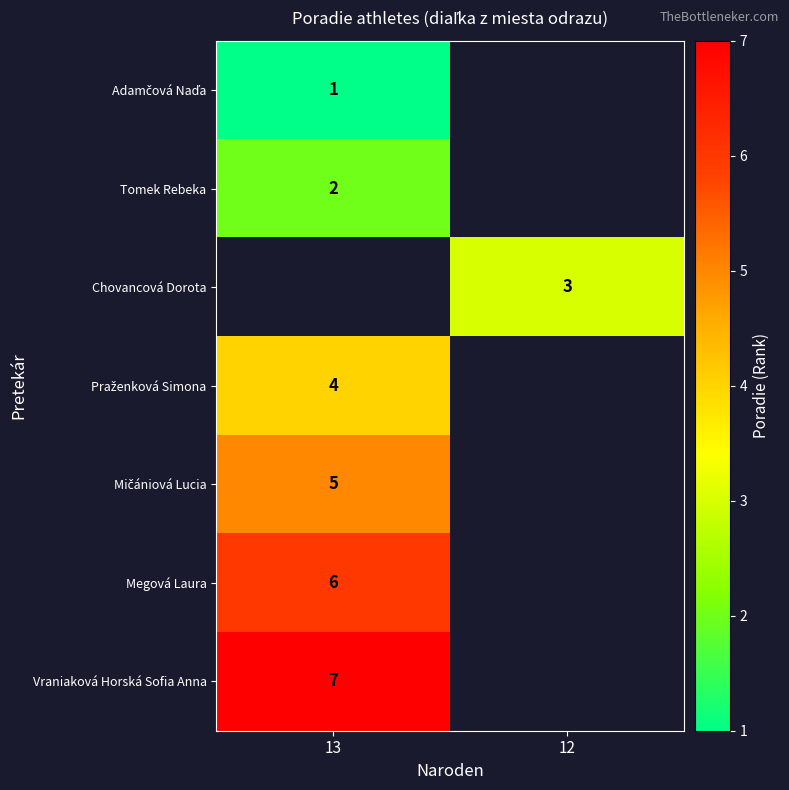

The Chovancová Dorota series shows 4 at 12. True or false?

False